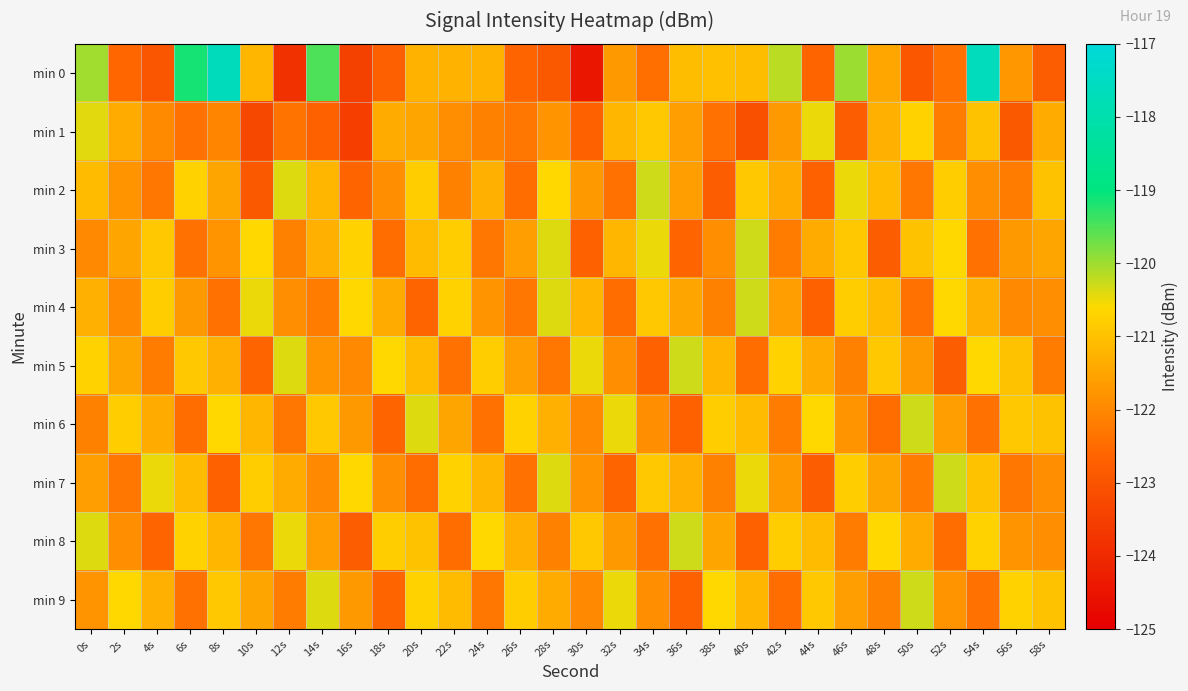

Rank the series by their maximum value, from lowest to highest.

min 1, min 2, min 3, min 4, min 5, min 6, min 7, min 8, min 9, min 0